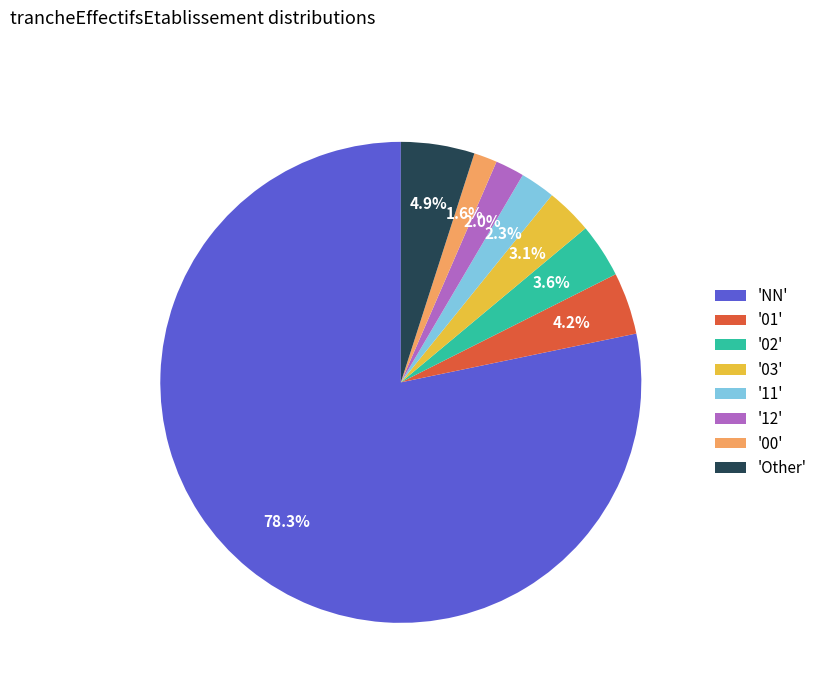

Combined, what portion of the pie is 'Other' and '00'?

6.5%